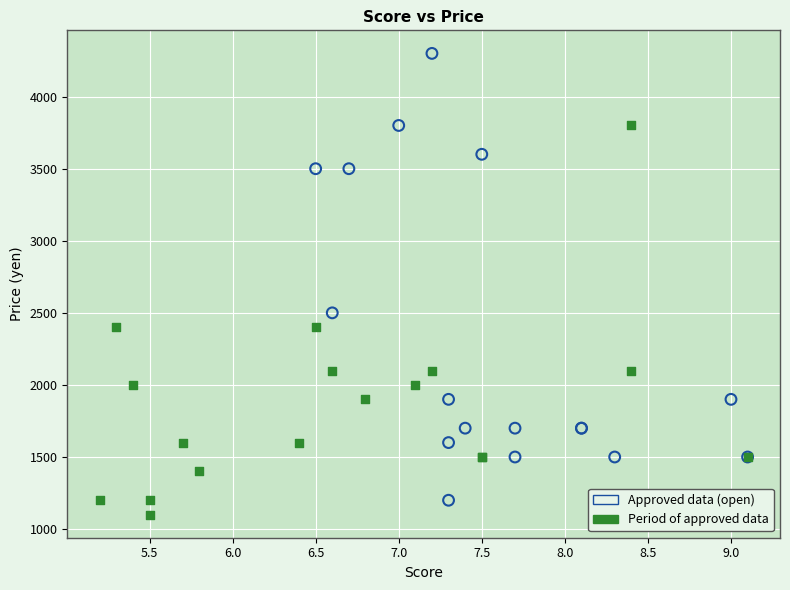

Which series reaches the maximum Y coordinate?

Approved data (open)